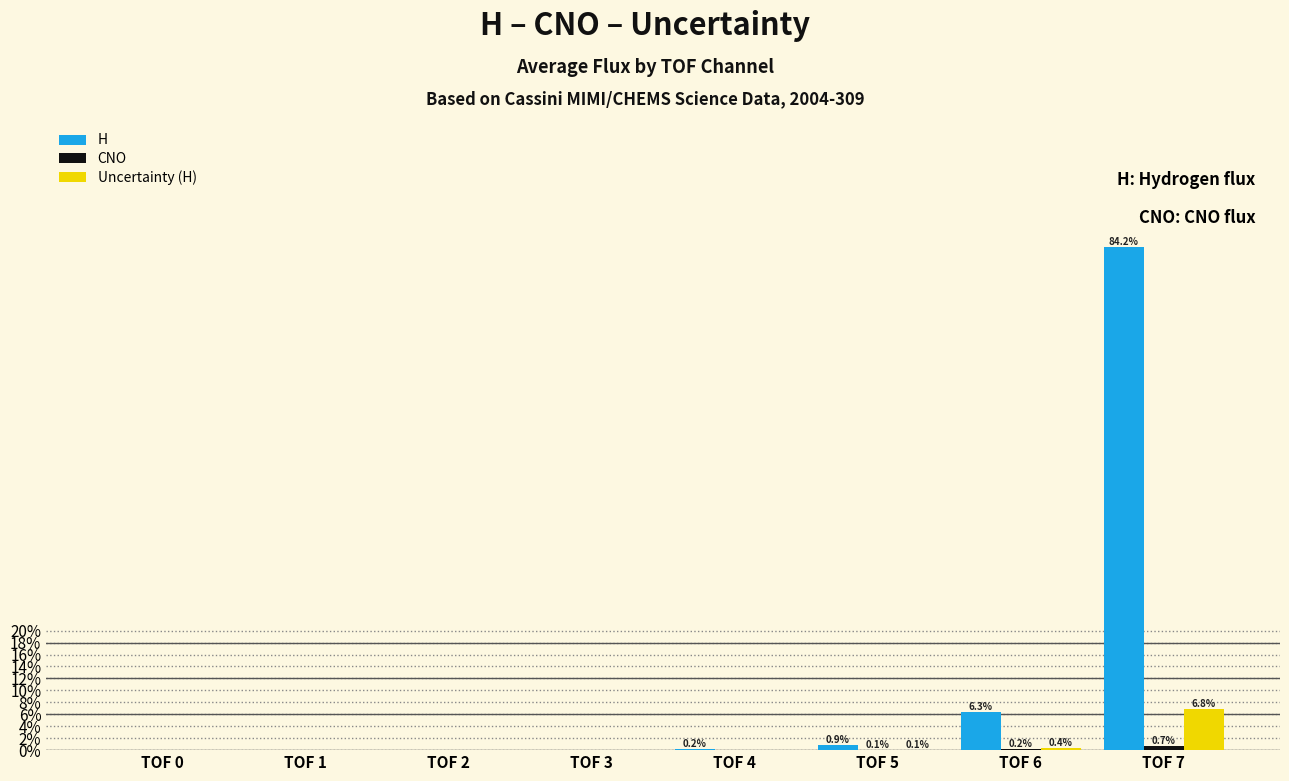

Which series has the largest total across all categories?

H